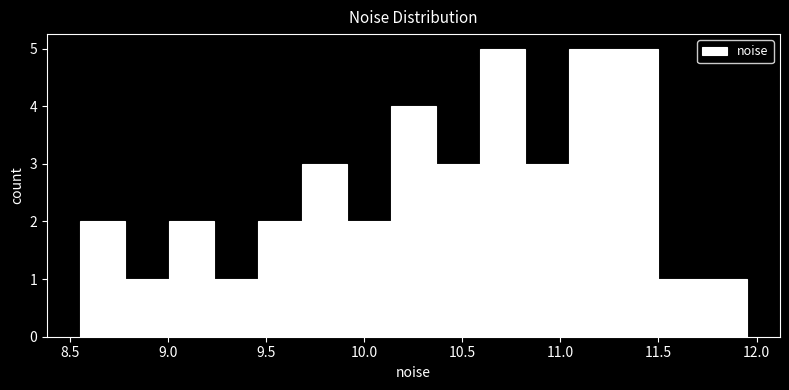

Reading left to right, transcribe this chart: for each bar, give the range it covers on the x-axis and its height. Neither the bar edges nor the heights are printed on the chart, so give them approximately, as read against the axes.

8.55 to 8.80: 2
8.80 to 9.00: 1
9.00 to 9.25: 2
9.25 to 9.45: 1
9.45 to 9.70: 2
9.70 to 9.90: 3
9.90 to 10.15: 2
10.15 to 10.35: 4
10.35 to 10.60: 3
10.60 to 10.80: 5
10.80 to 11.05: 3
11.05 to 11.25: 5
11.25 to 11.50: 5
11.50 to 11.70: 1
11.70 to 11.95: 1